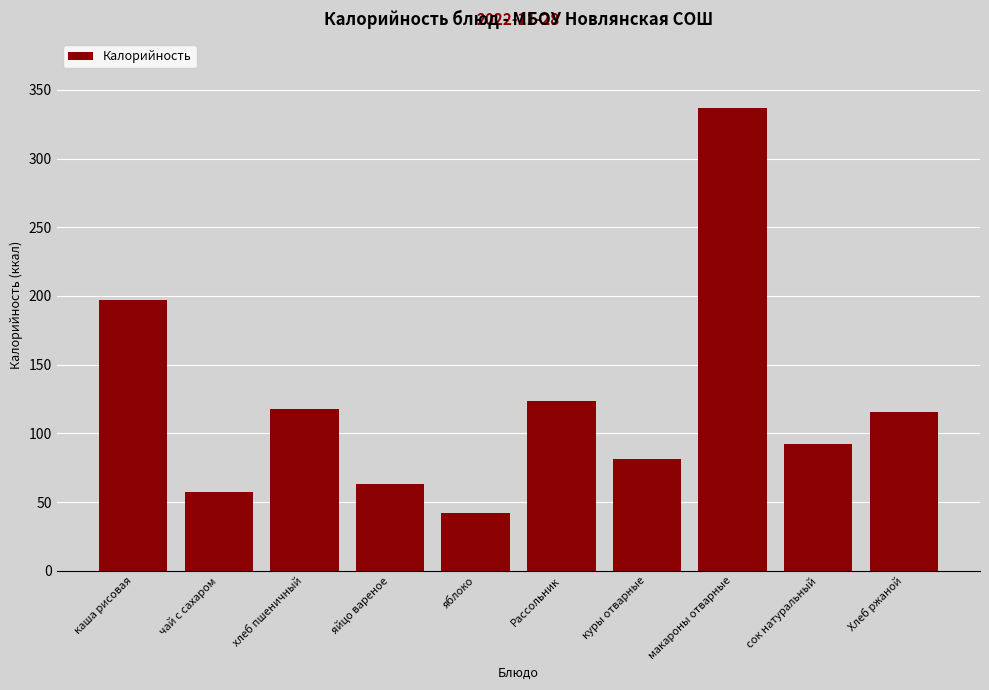

Where is the data nearest to the value 189?

каша рисовая